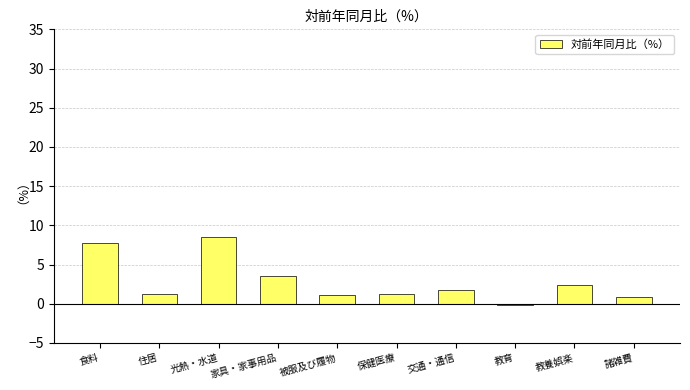

The chart shows a value of 3.1 at 交通・通信. True or false?

False